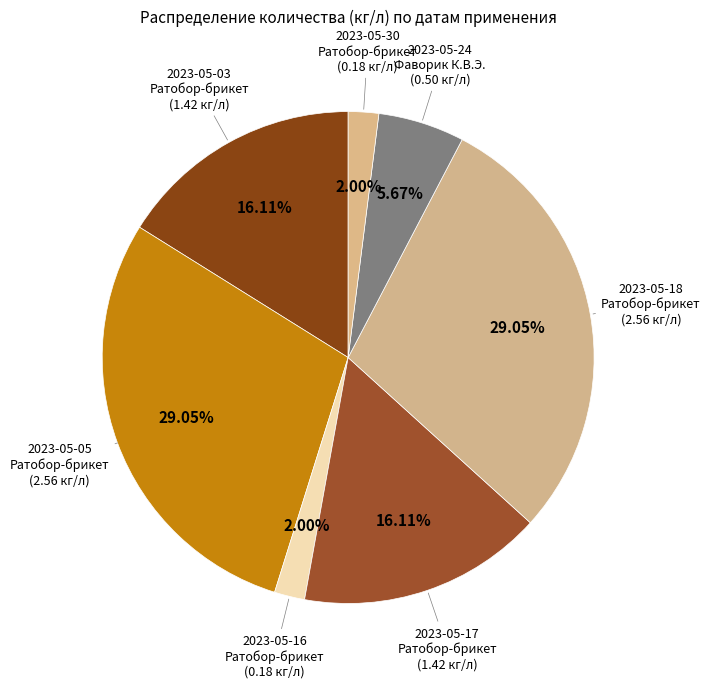

Is there a majority slice in this chart?

No